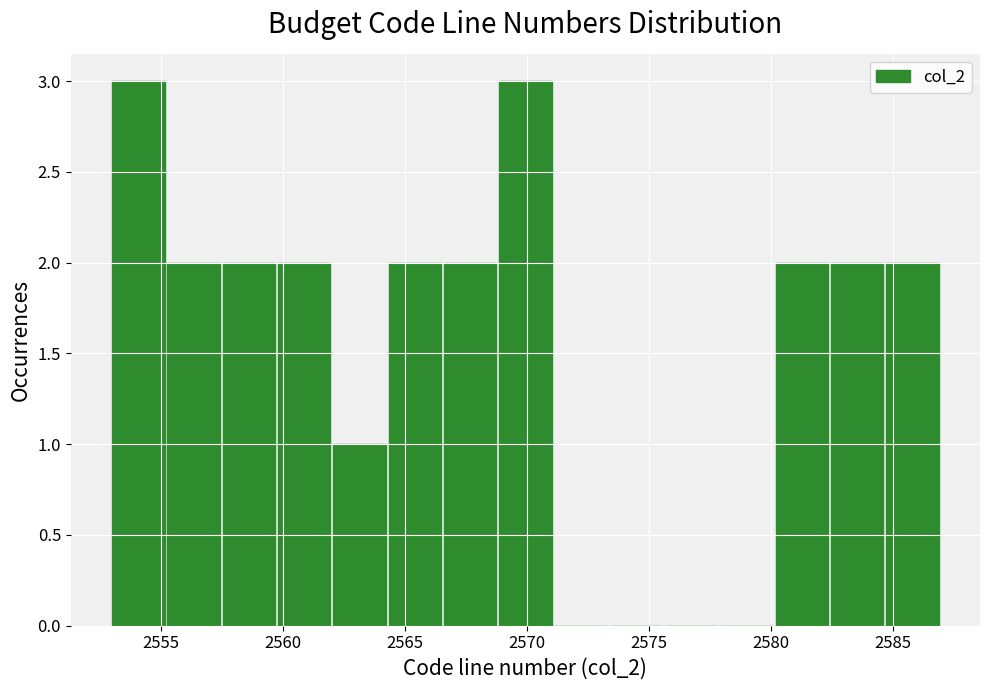

How tall is the bar that spans 2562.0 to 2564.5 on the x-axis? Neither the bar edges nor the heights are printed on the chart, so give them approximately, as read against the axes.

1